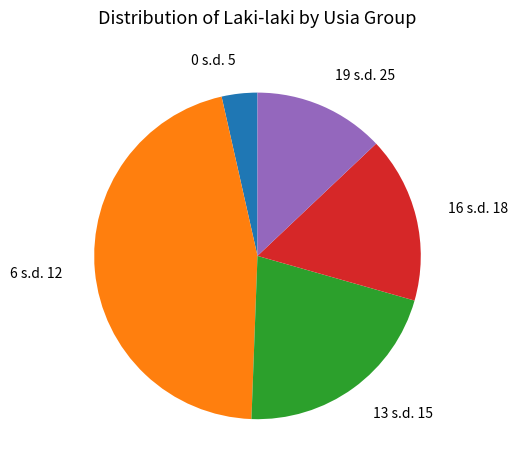

Rank the categories by value from lowest to highest.

0 s.d. 5, 19 s.d. 25, 16 s.d. 18, 13 s.d. 15, 6 s.d. 12